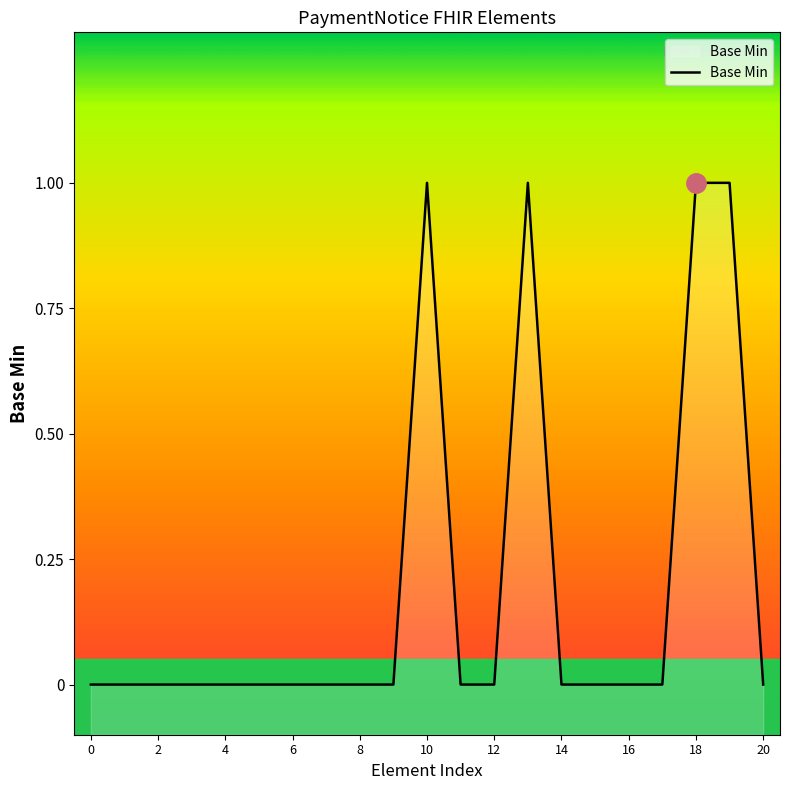

Between 12 and 18, which is larger?

18